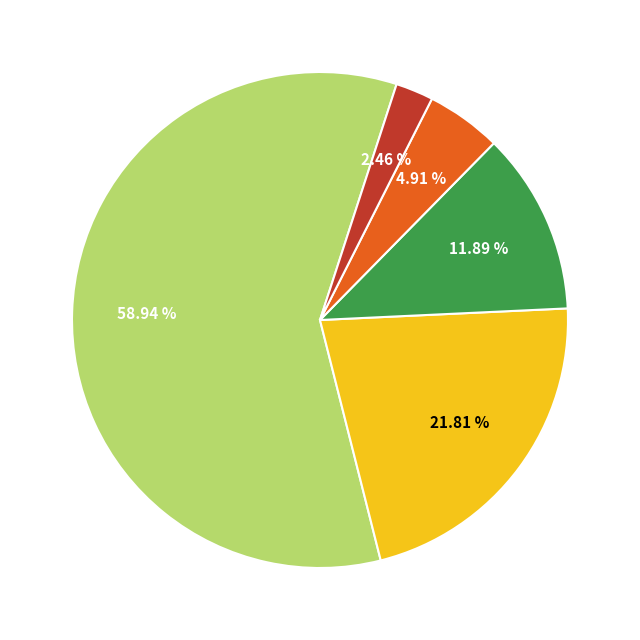

To the nearest percent, what is the average slice percentage?

20%